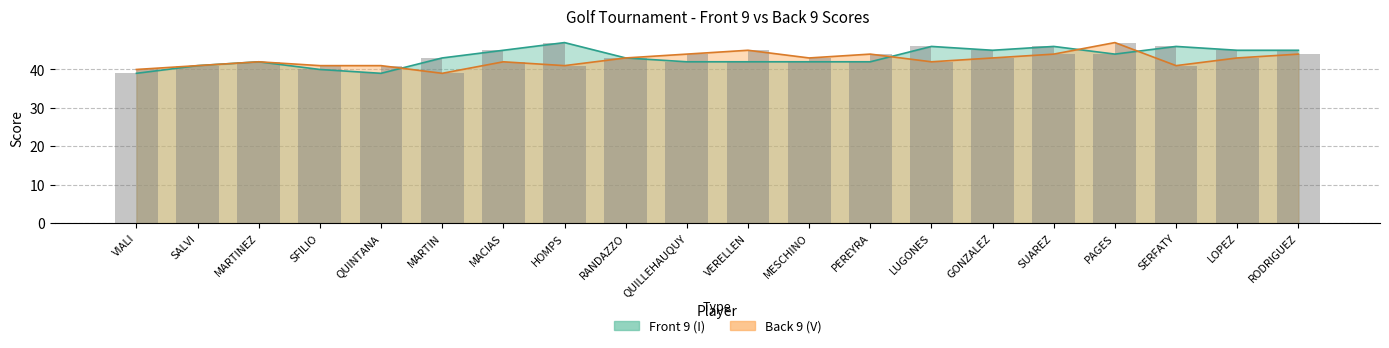

What is the maximum value shown in the chart?

47